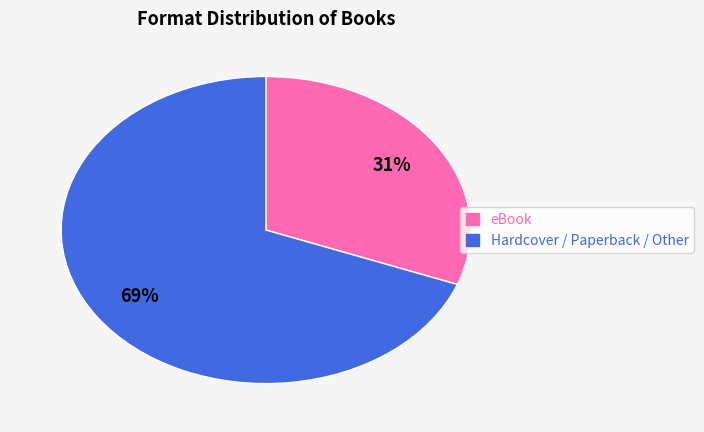

How many slices are in this pie chart?

2